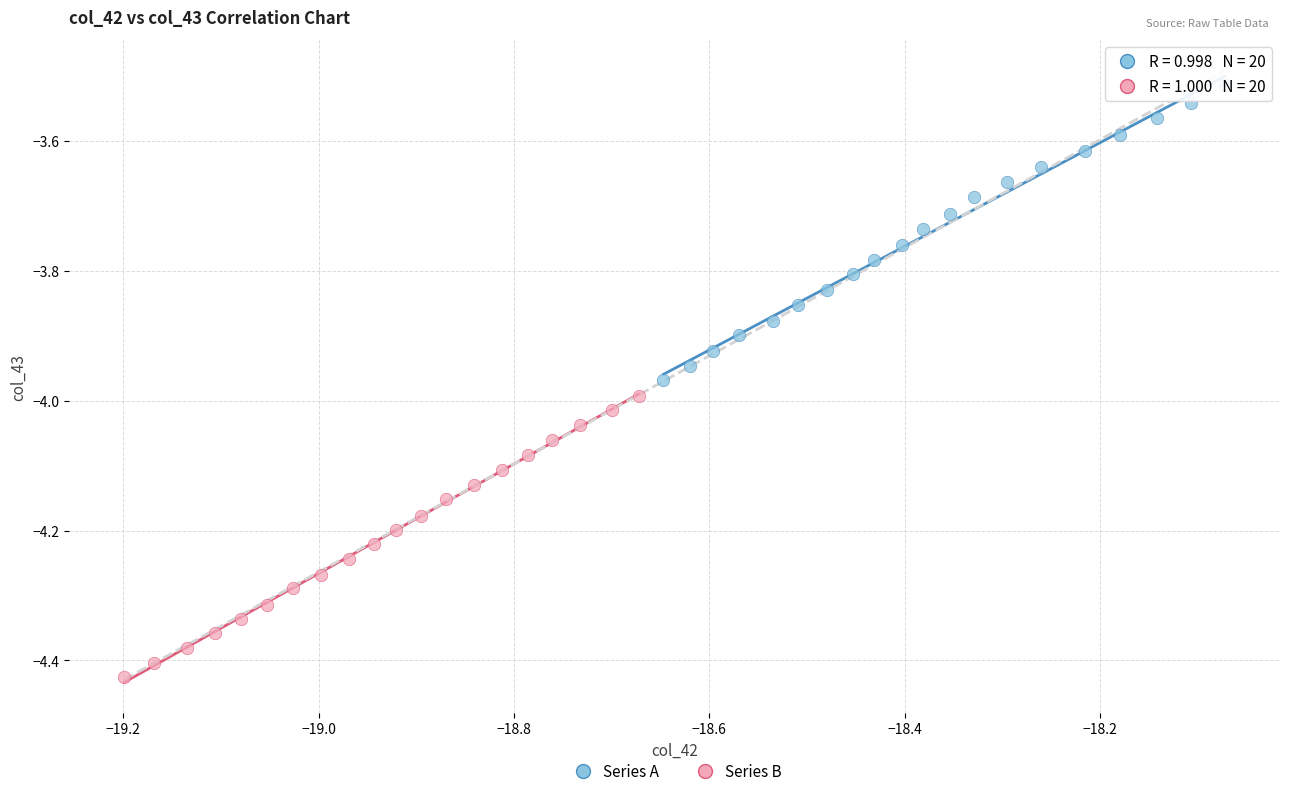

Which series contains the lowest Y value?

Series B